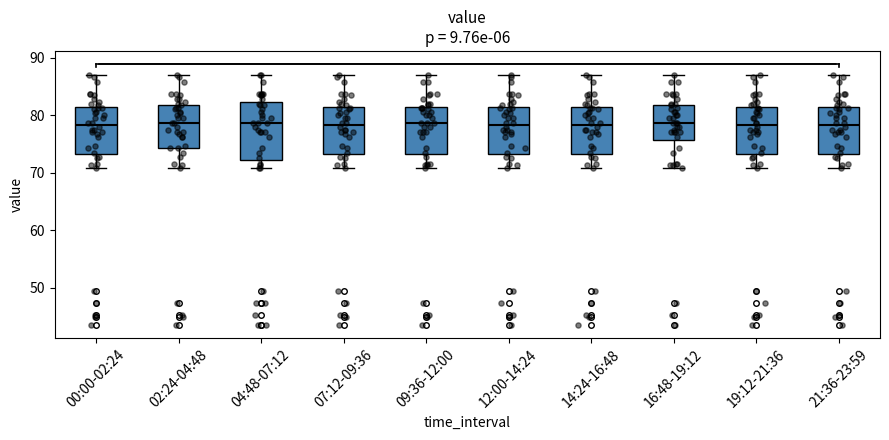

Which box is the tallest, from its lower edge to its upper edge?

04:48-07:12